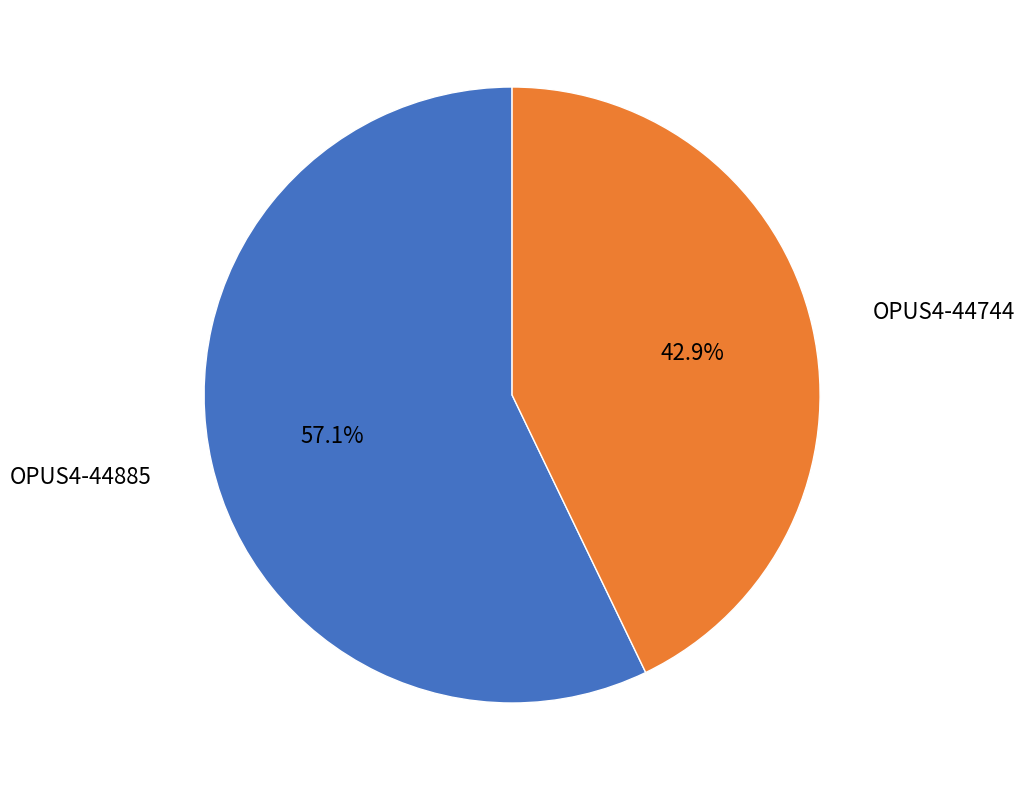

What percentage is the OPUS4-44744 slice, to the nearest percent?

43%